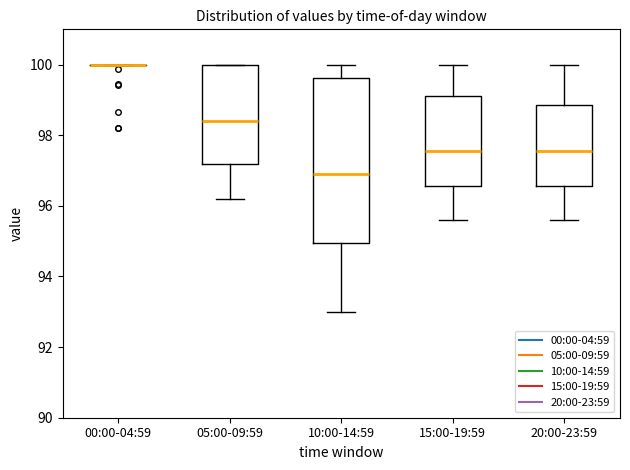

Reading left to right, read every box against the y-axis: the position of its median line, the range the box covers, and the ends of its whiskers. The values are not printed on the chart, so give them approximately, as read against the axis.

00:00-04:59: box collapsed to a line at 100.0, whiskers 100.0 to 100.0
05:00-09:59: median 98.4, box 97.2 to 100.0, whiskers 96.2 to 100.0
10:00-14:59: median 97.0, box 95.0 to 99.6, whiskers 93.0 to 100.0
15:00-19:59: median 97.6, box 96.6 to 99.2, whiskers 95.6 to 100.0
20:00-23:59: median 97.6, box 96.6 to 98.8, whiskers 95.6 to 100.0